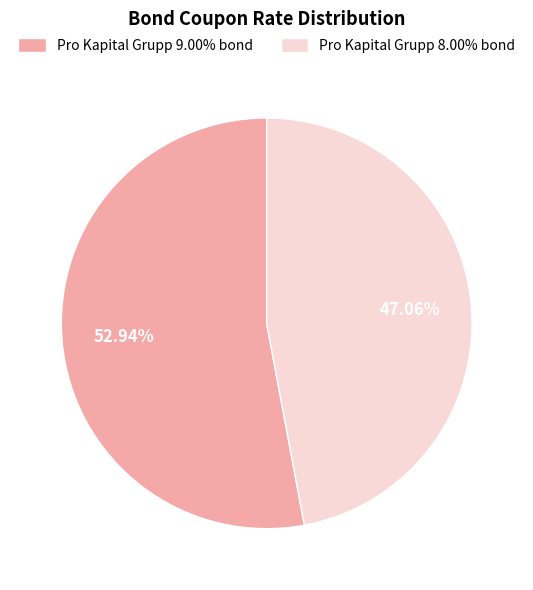

How many slices are in this pie chart?

2